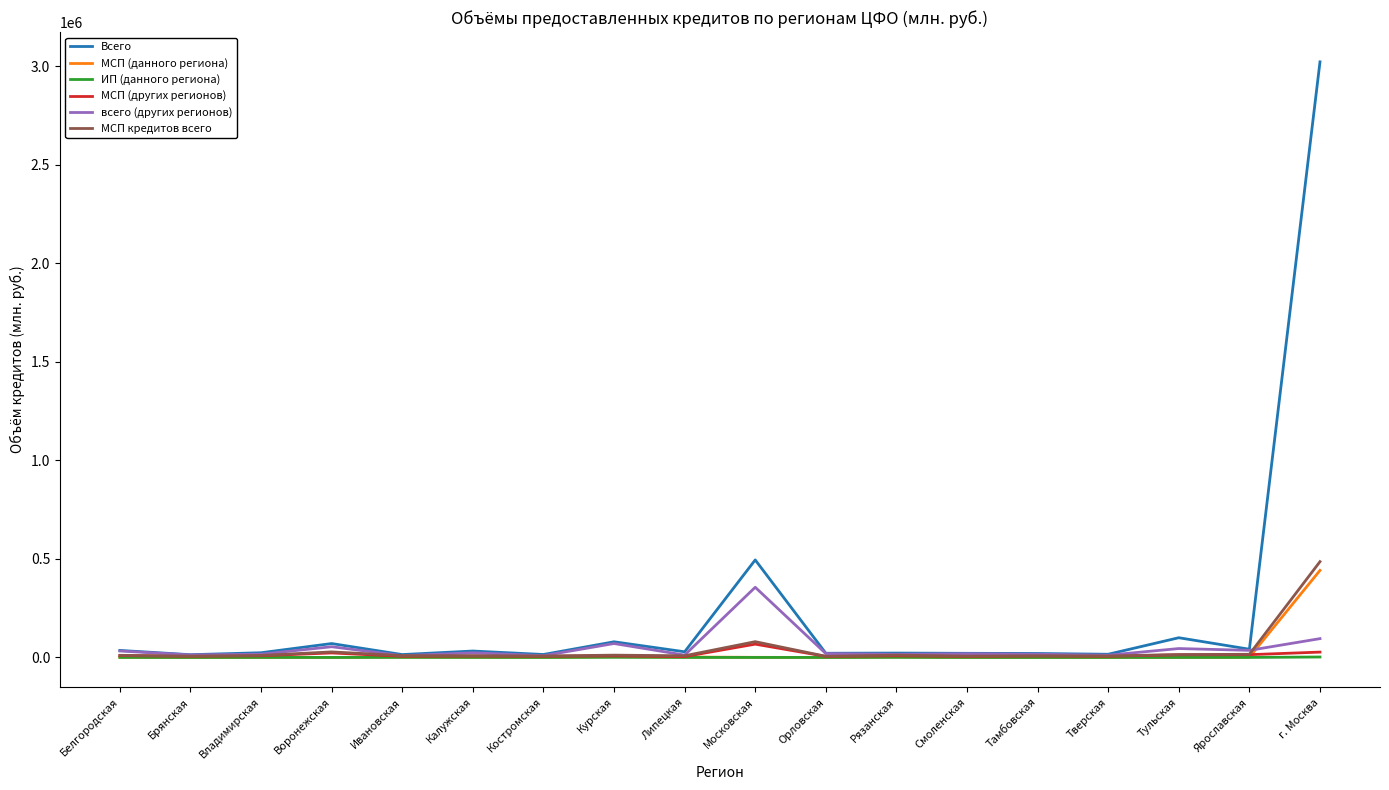

In всего (других регионов), how many points are lower than both neighbors (excluding endpoints)?

7